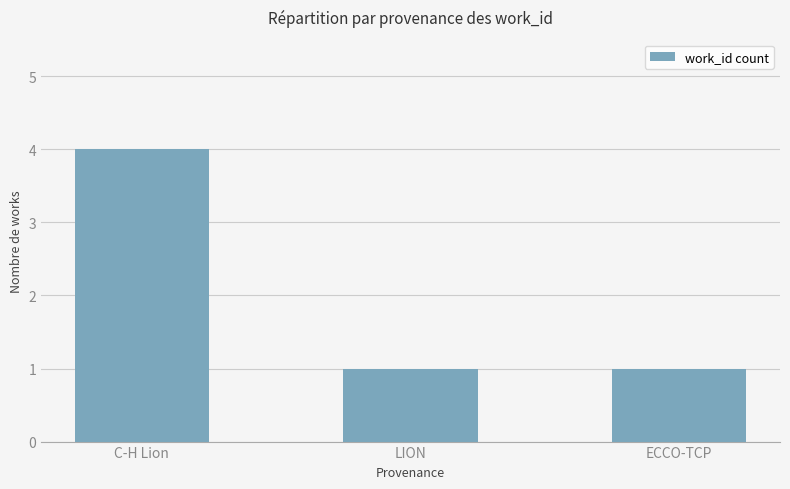

Count the values in the range 1 to 4.

3